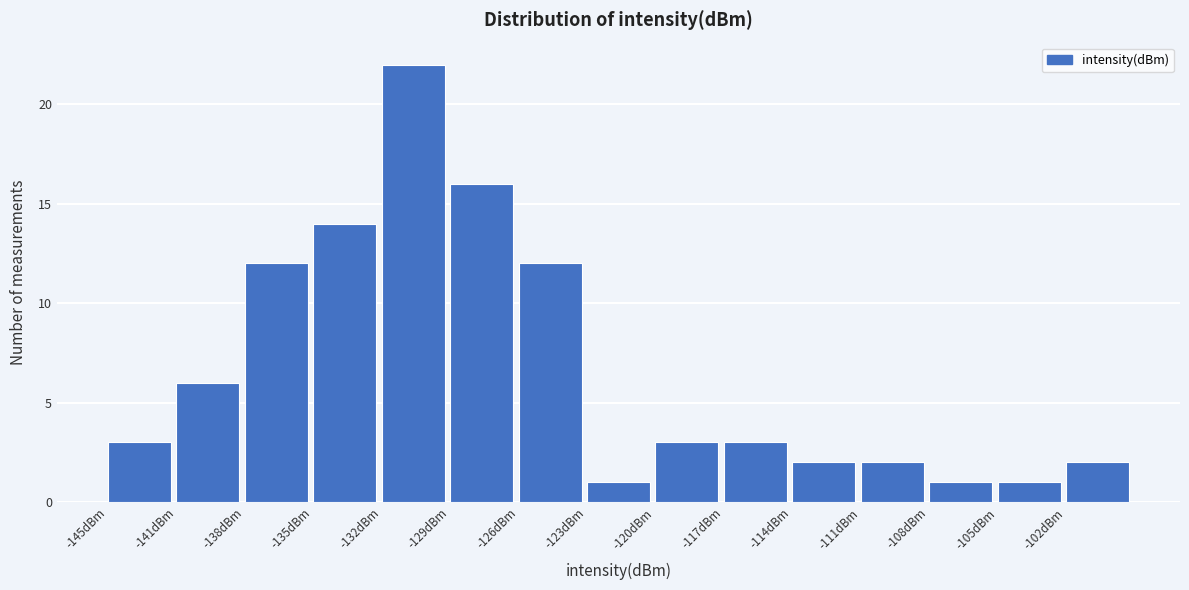

What is the height of the bar covering -107.5 to -104.5 on the x-axis? Neither the bar edges nor the heights are printed on the chart, so give them approximately, as read against the axes.

1